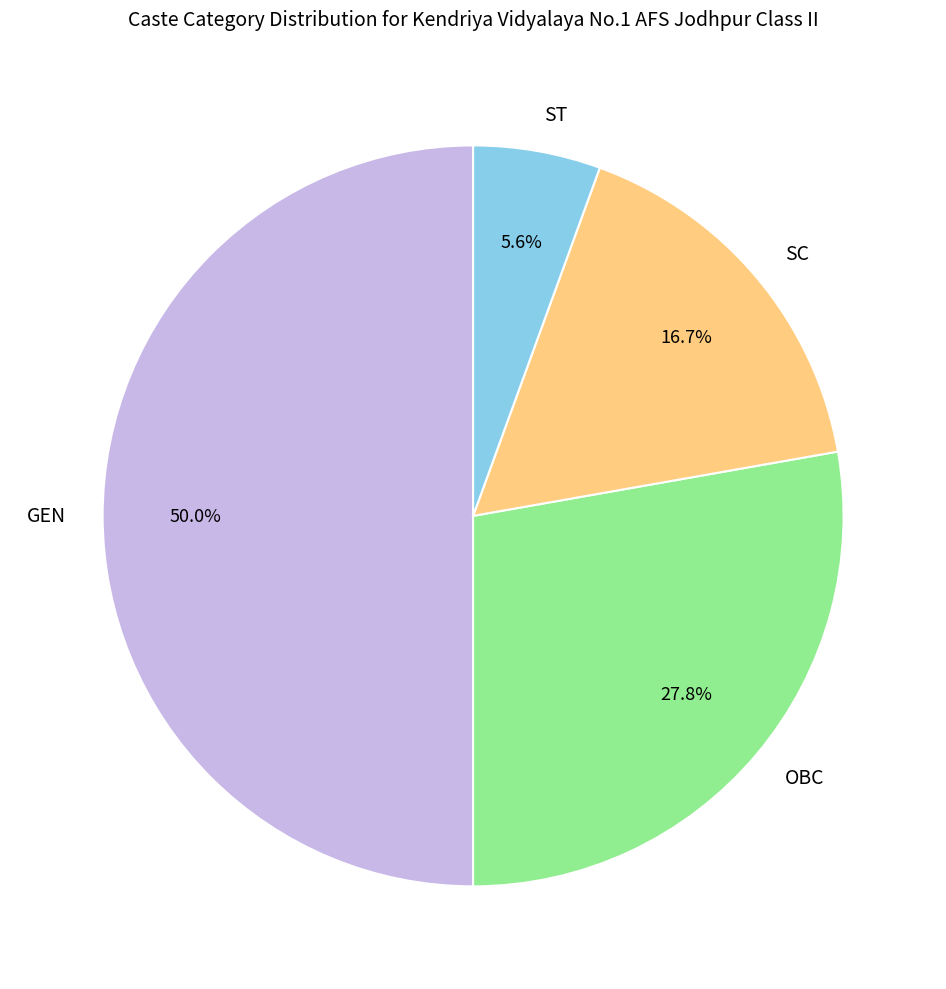

Is it true that OBC is 20% of the pie?

False